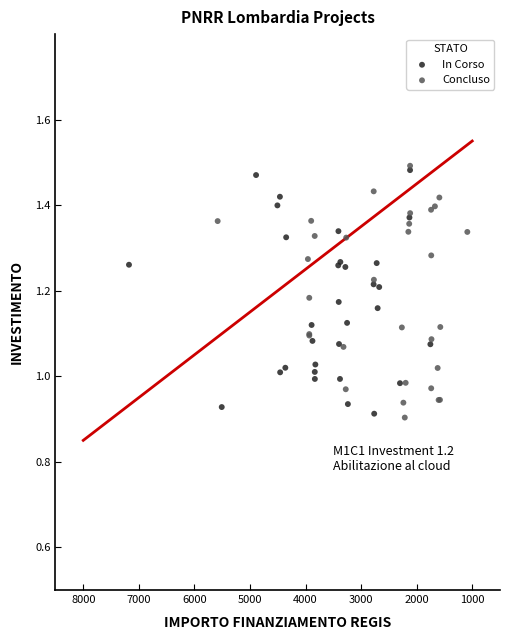

Which series has the widest spread of Y values?

Concluso